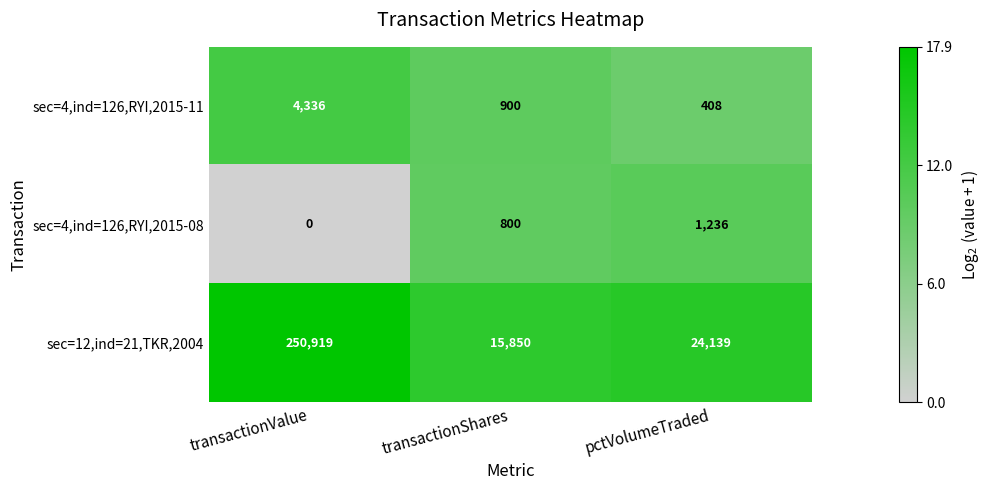

What is the average value of the sec=12,ind=21,TKR,2004 series?

96969